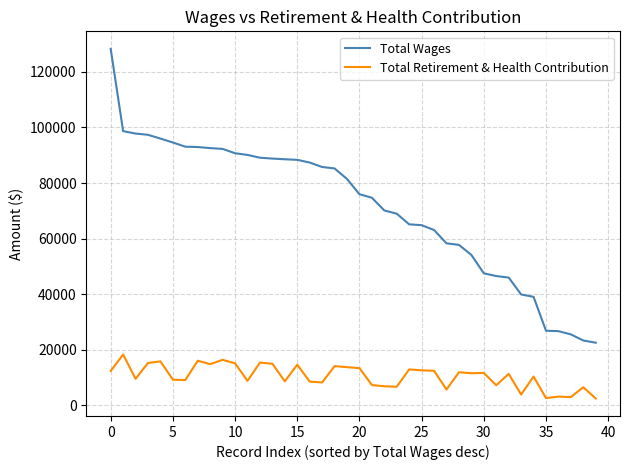

True or false: Total Retirement & Health Contribution and Total Wages cross at least once.

False